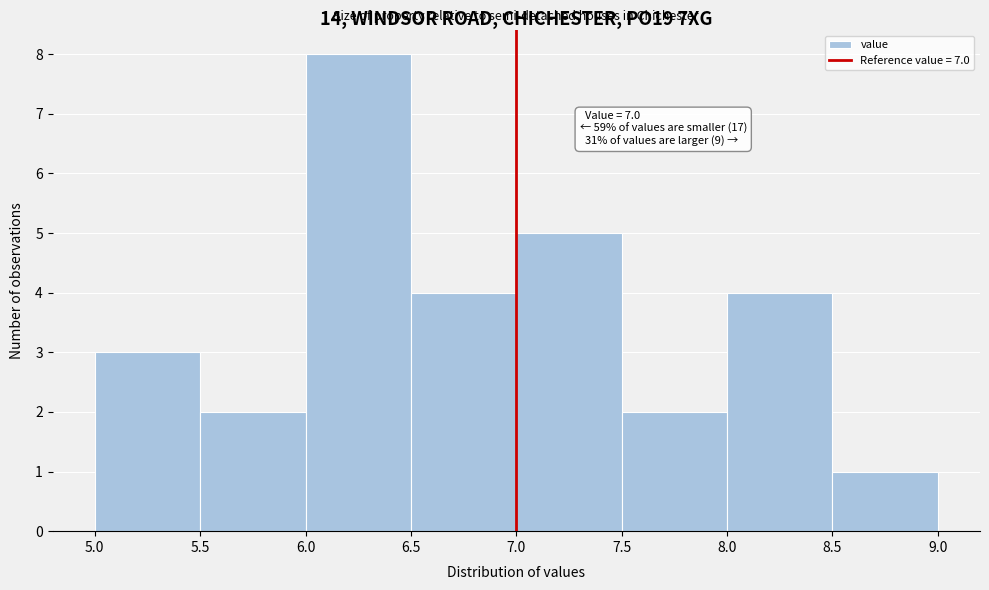

Over which range of the x-axis is the bar tallest?

6.0 to 6.5